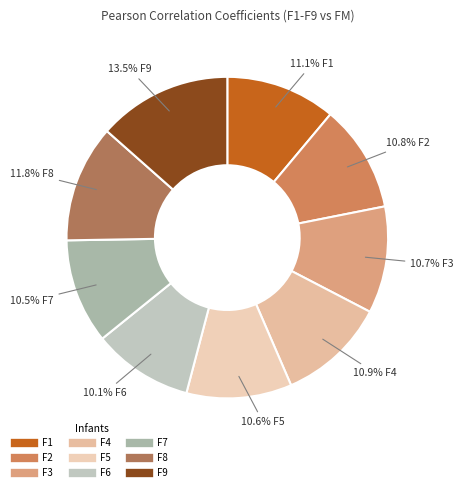

Does F5 account for over 50% of the chart?

No